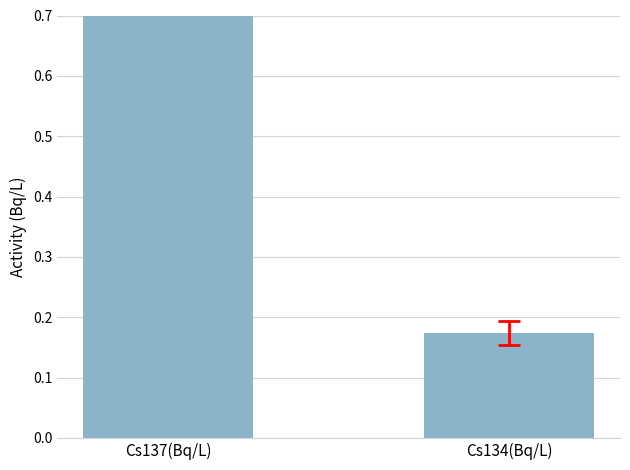

Which category has the highest value across all series?

Cs137(Bq/L)